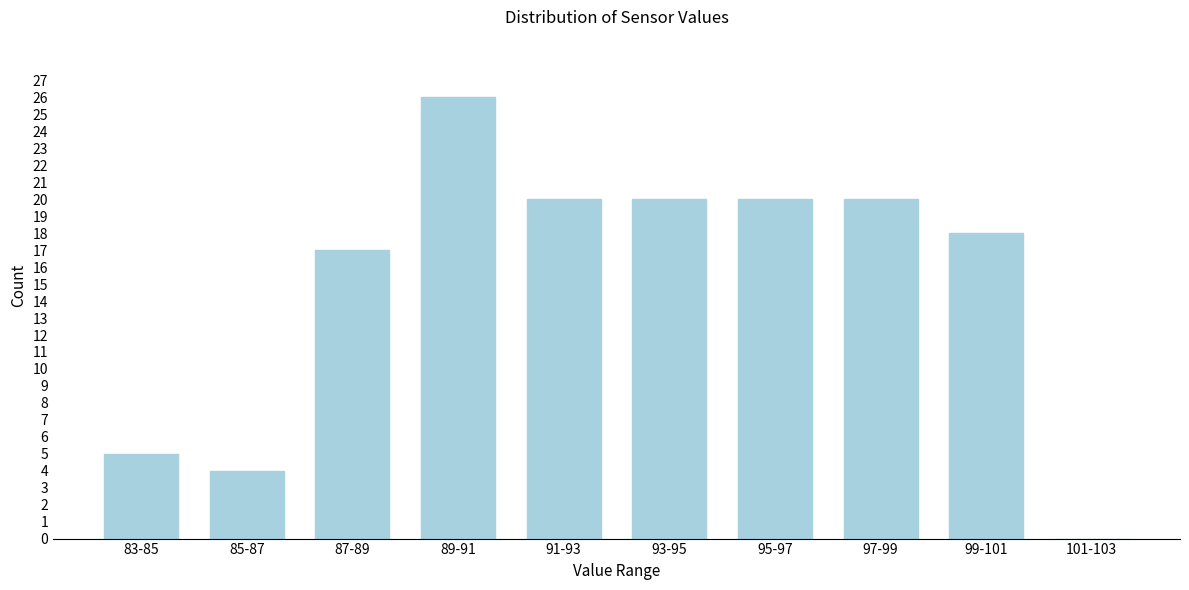

Reading left to right, transcribe all the data shown in this chart.

83-85=5	85-87=4	87-89=17	89-91=26	91-93=20	93-95=20	95-97=20	97-99=20	99-101=18	101-103=0